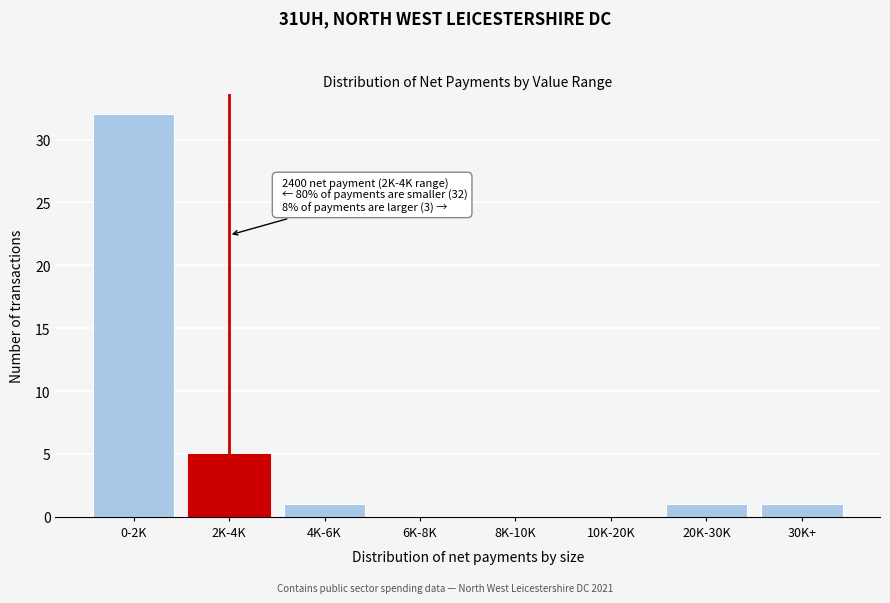

Reading right to left, what are all the values shown in this chart?

30K+=1	20K-30K=1	10K-20K=0	8K-10K=0	6K-8K=0	4K-6K=1	2K-4K=5	0-2K=32